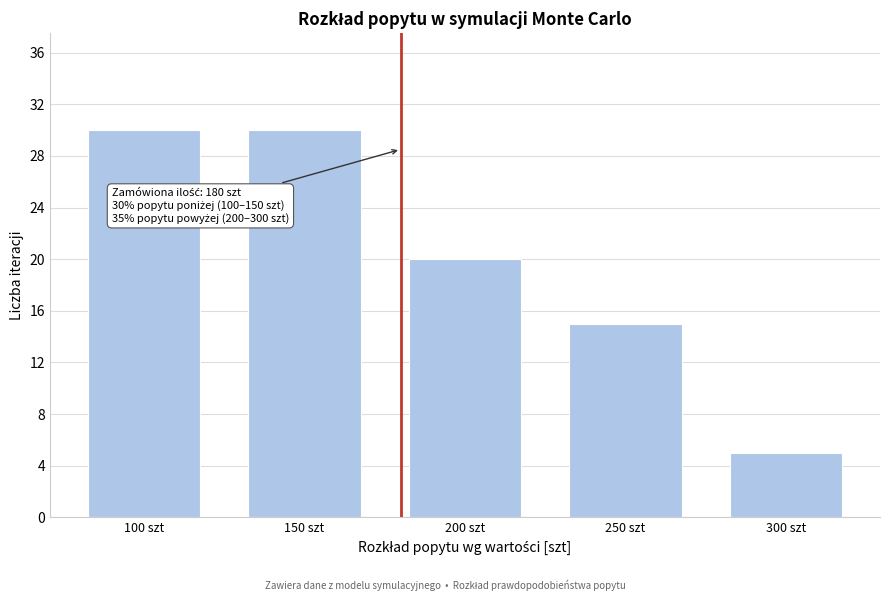

Reading left to right, extract all data points from this chart.

30	30	20	15	5